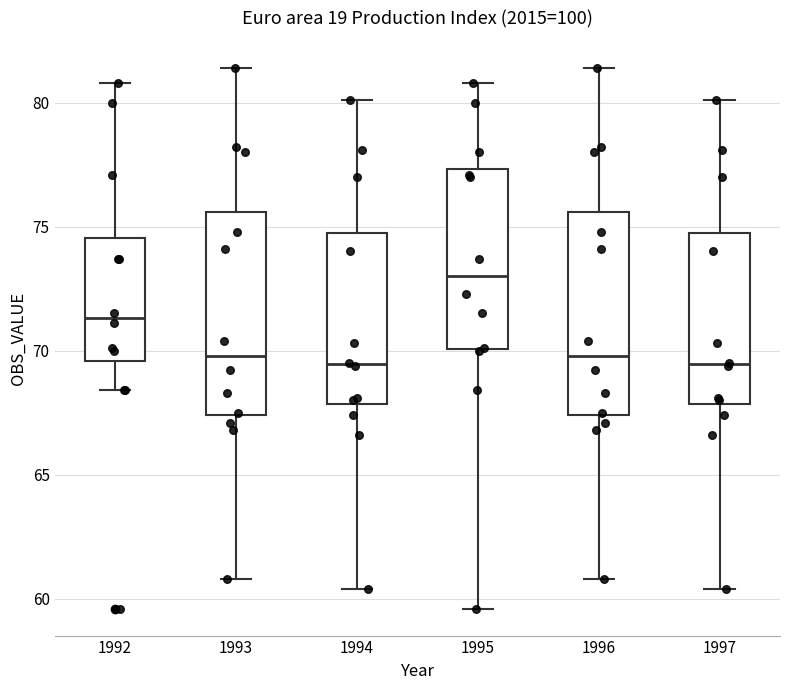

Reading left to right, transcribe this box plot: for each box, give where its median line is, the range the box spans, and where its two whiskers end, as read against the y-axis. The values are not printed on the chart, so give them approximately, as read against the axis.

1992: median 71.5, box 69.5 to 74.5, whiskers 68.5 to 81.0
1993: median 70.0, box 67.5 to 75.5, whiskers 61.0 to 81.5
1994: median 69.5, box 68.0 to 75.0, whiskers 60.5 to 80.0
1995: median 73.0, box 70.0 to 77.5, whiskers 59.5 to 81.0
1996: median 70.0, box 67.5 to 75.5, whiskers 61.0 to 81.5
1997: median 69.5, box 68.0 to 75.0, whiskers 60.5 to 80.0